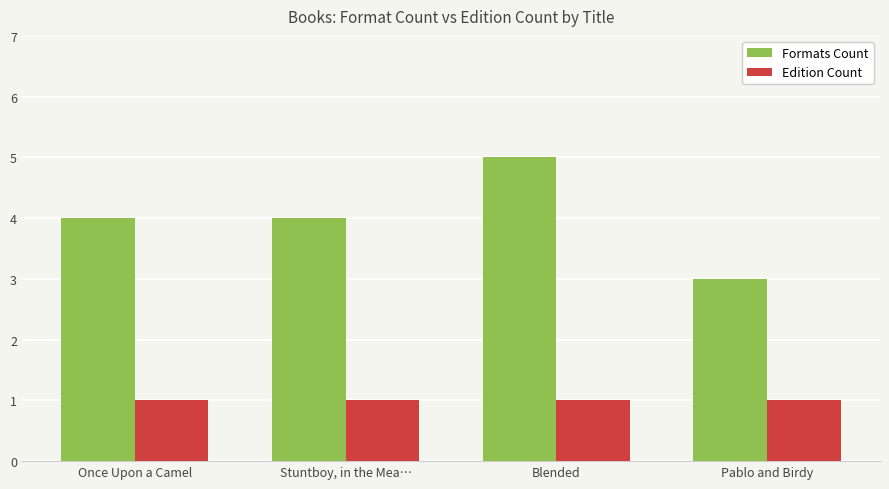

Does the chart contain stacked bars?

No